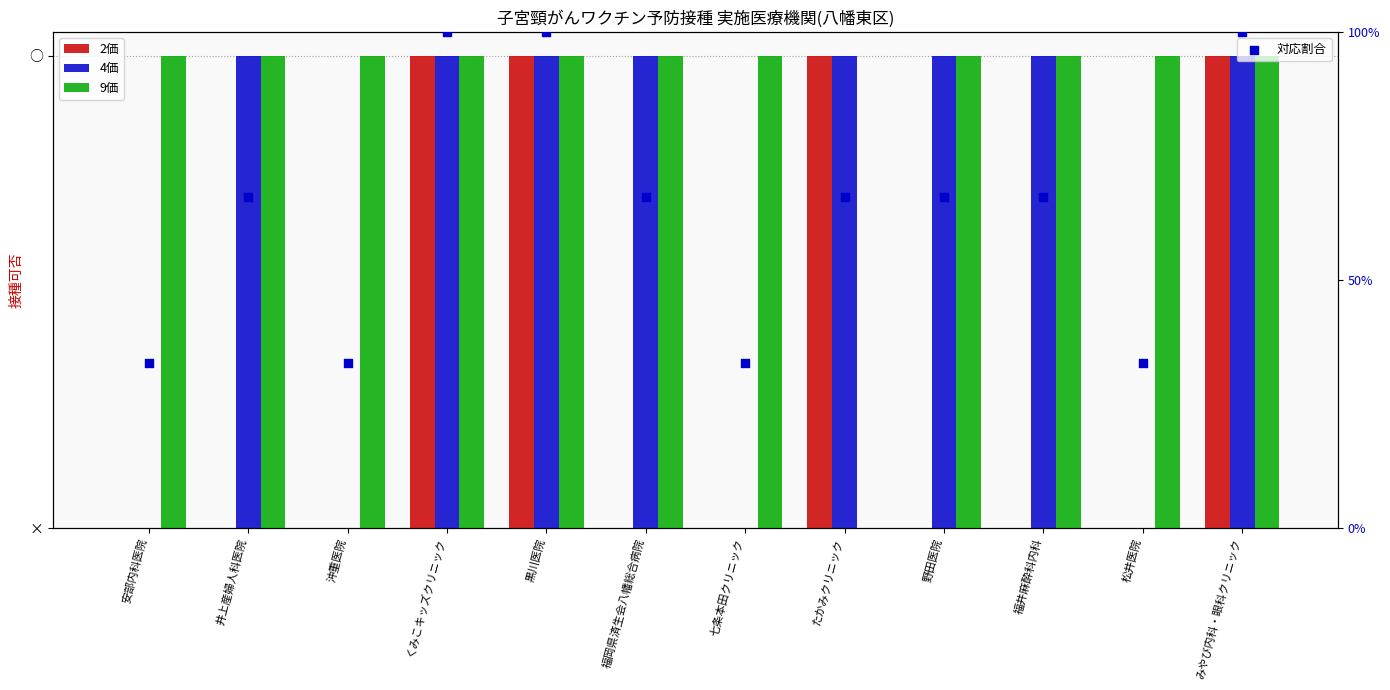

What is the total value across all series at みやび内科・眼科クリニック?

4.0